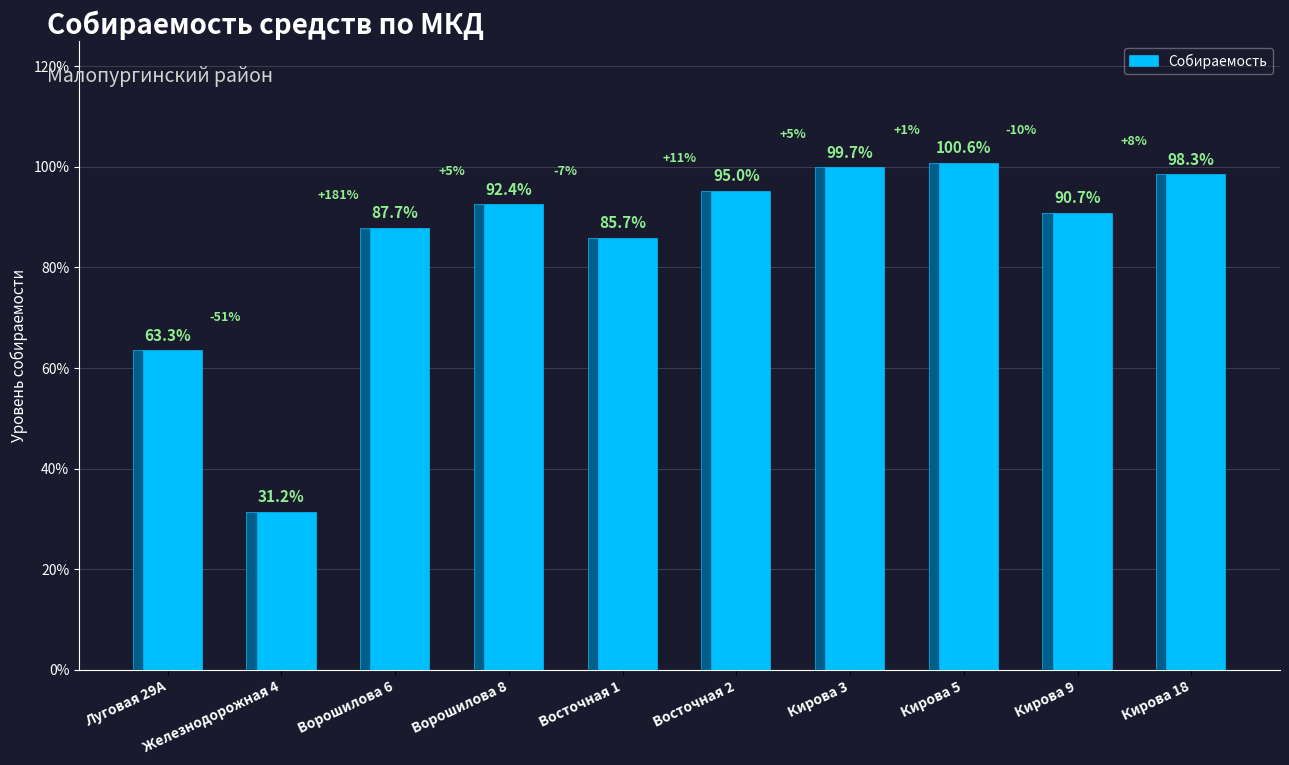

Reading left to right, transcribe all the data shown in this chart.

Луговая 29А=0.6	Железнодорожная 4=0.3	Ворошилова 6=0.9	Ворошилова 8=0.9	Восточная 1=0.9	Восточная 2=1.0	Кирова 3=1.0	Кирова 5=1.0	Кирова 9=0.9	Кирова 18=1.0